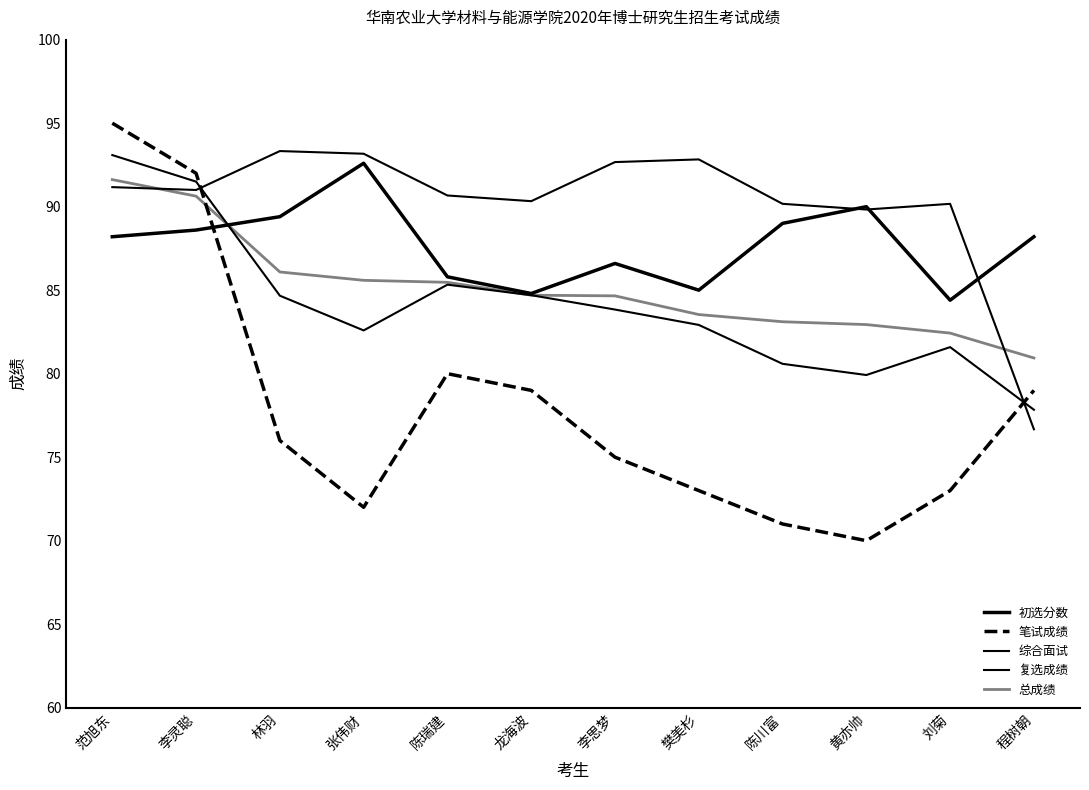

Reading left to right, list all the values displayed in this chart.

初选分数: 88.2	88.6	89.4	92.6	85.8	84.8	86.6	85.0	89.0	90.0	84.4	88.2
笔试成绩: 95.0	92.0	76.0	72.0	80.0	79.0	75.0	73.0	71.0	70.0	73.0	79.0
综合面试: 91.2	91.0	93.3	93.2	90.7	90.3	92.7	92.8	90.2	89.8	90.2	76.7
复选成绩: 93.1	91.5	84.7	82.6	85.3	84.7	83.8	82.9	80.6	79.9	81.6	77.8
总成绩: 91.6	90.6	86.1	85.6	85.5	84.7	84.7	83.5	83.1	82.9	82.4	80.9